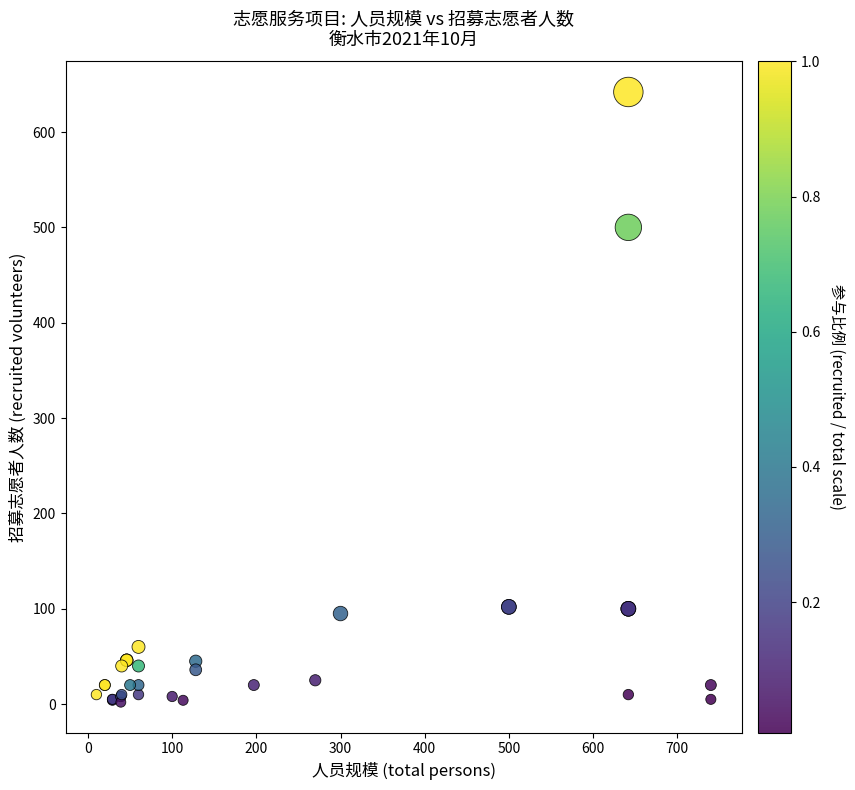

What Y value in the scatter plot is closest to 322?

500